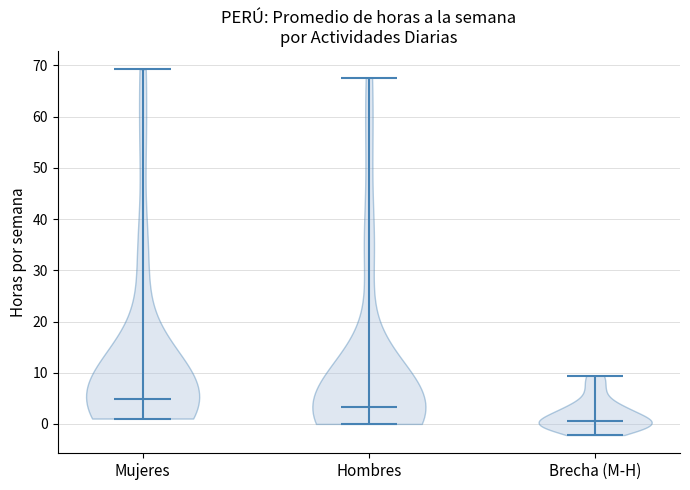

Reading left to right, read every violin against the y-axis: where its median line is, and the lowest and highest points it reaches. The values are not printed on the chart, so give them approximately, as read against the axis.

Mujeres: median line 5, lowest point 1, highest point 69
Hombres: median line 3, lowest point 0, highest point 68
Brecha (M-H): median line 0, lowest point -2, highest point 9